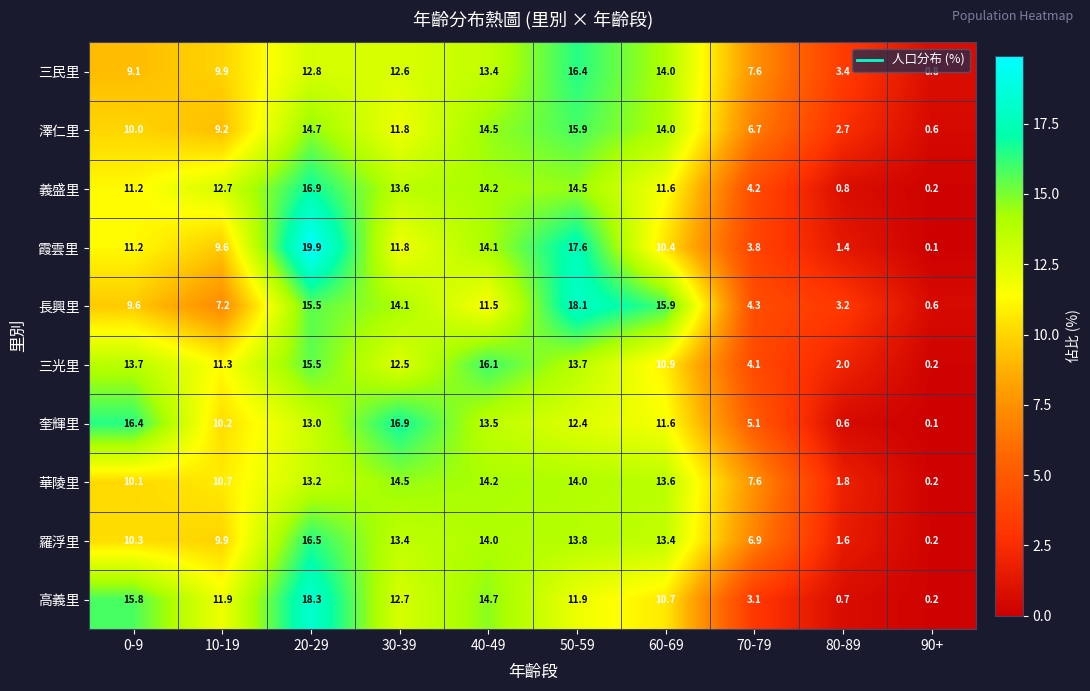

How many data points does each series have?

10